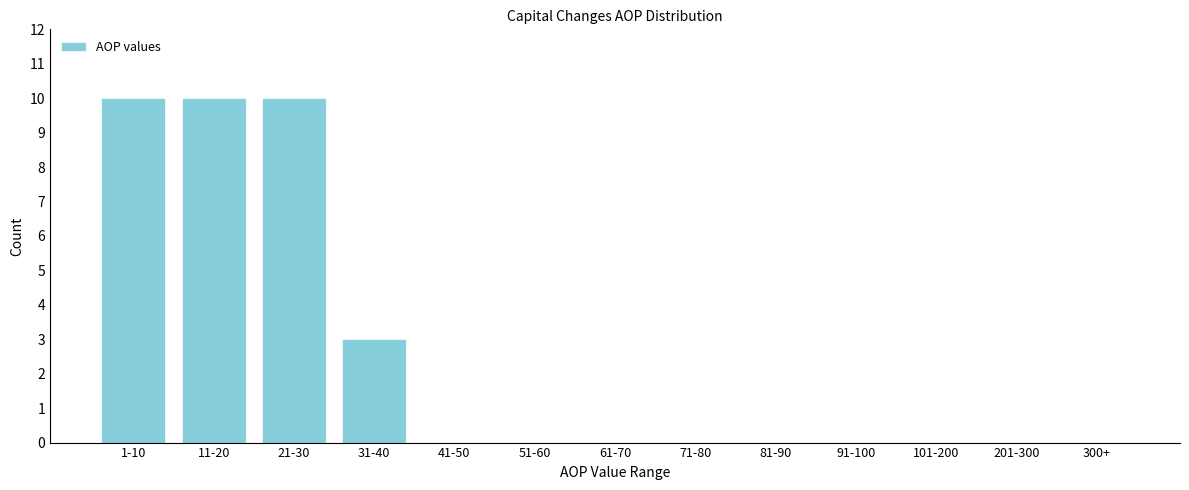

Reading left to right, extract all data points from this chart.

1-10=10	11-20=10	21-30=10	31-40=3	41-50=0	51-60=0	61-70=0	71-80=0	81-90=0	91-100=0	101-200=0	201-300=0	300+=0